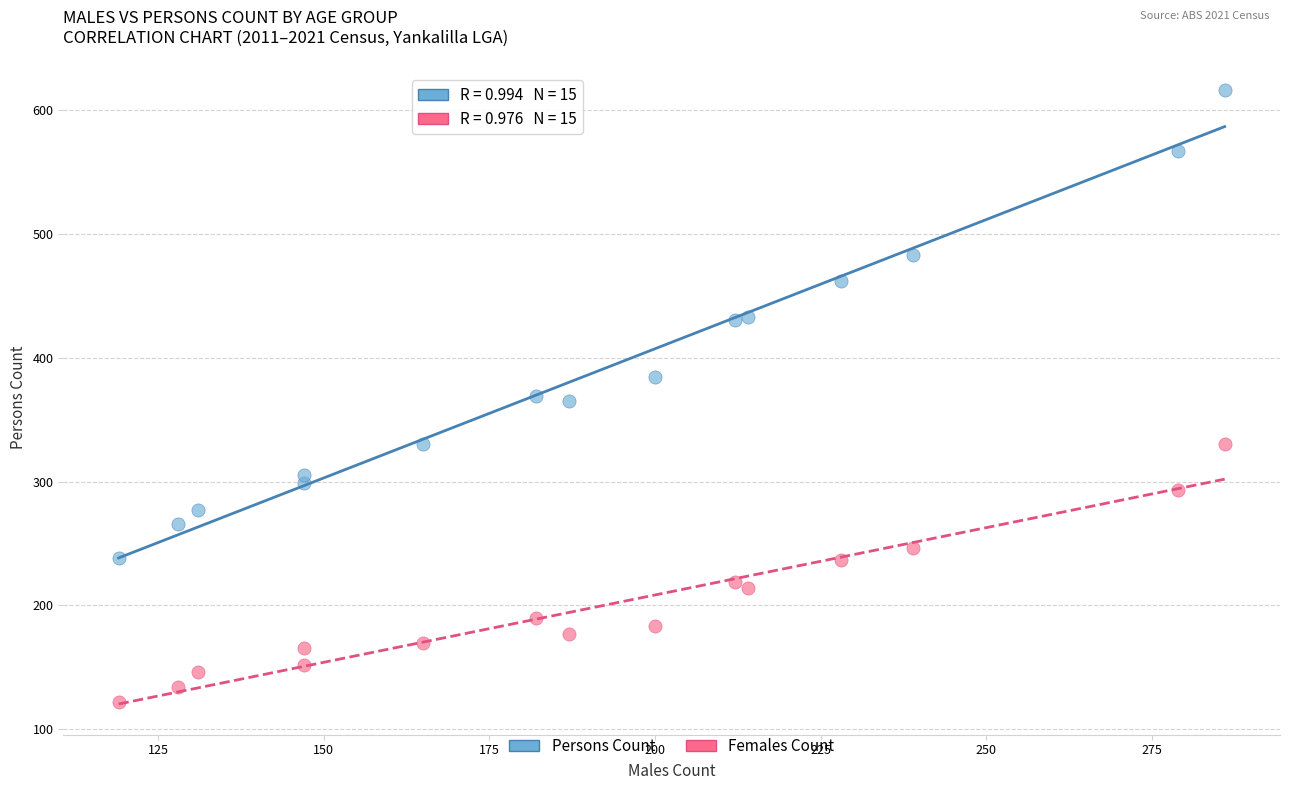

Across all data points, what is the range of X values (max minus min)?

167